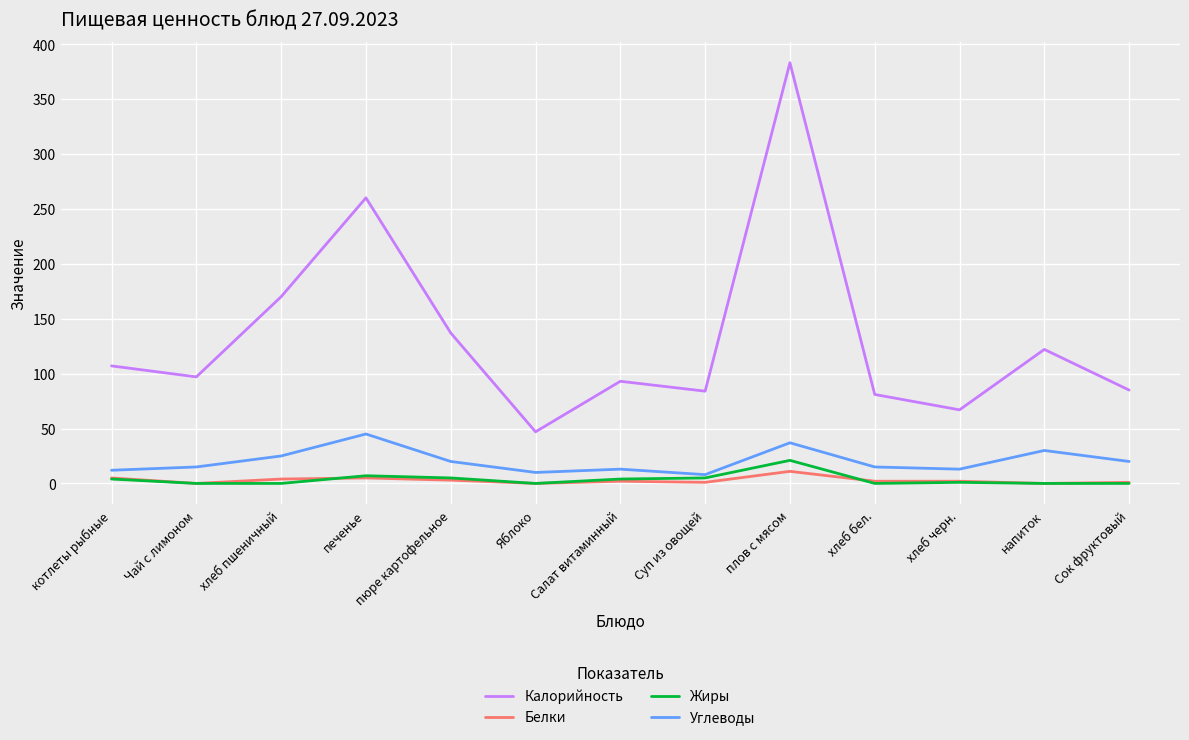

At which label does Жиры reach its peak?

плов с мясом